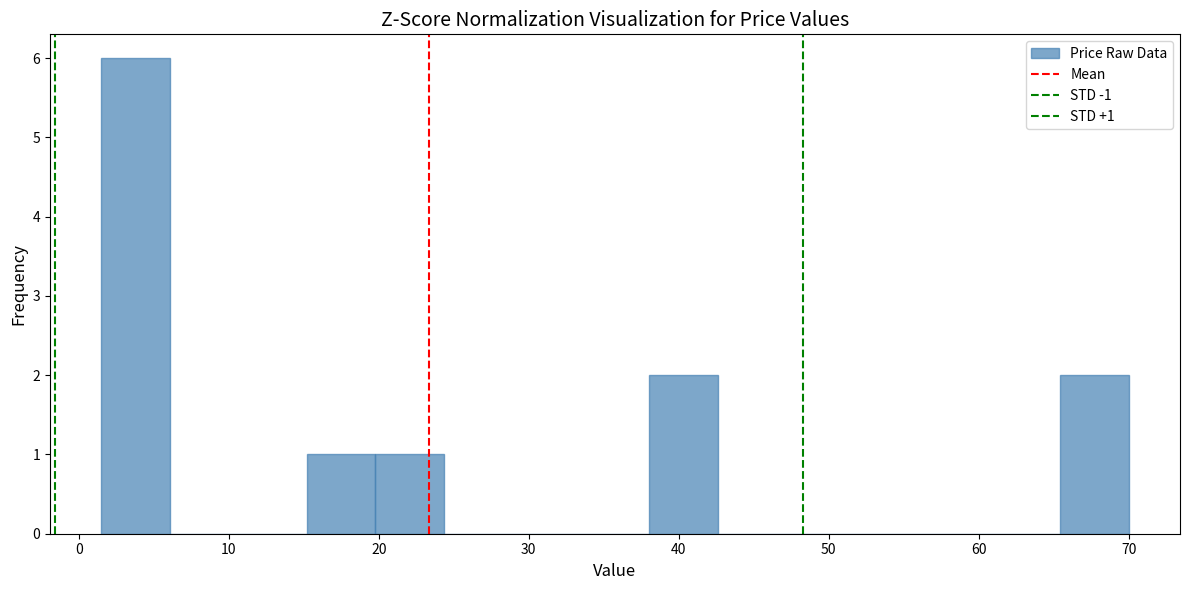

Over which range of the x-axis is the bar tallest?

2 to 6